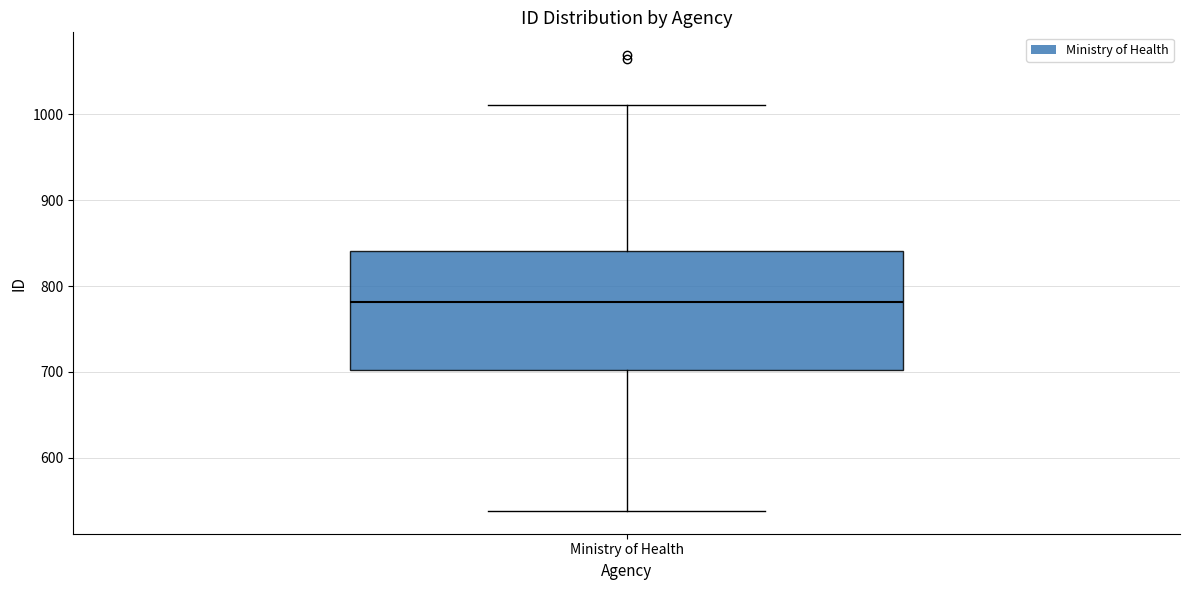

Where is the upper edge of the box for Ministry of Health on the y-axis? The values are not printed on the chart, so give them approximately, as read against the axis.

840